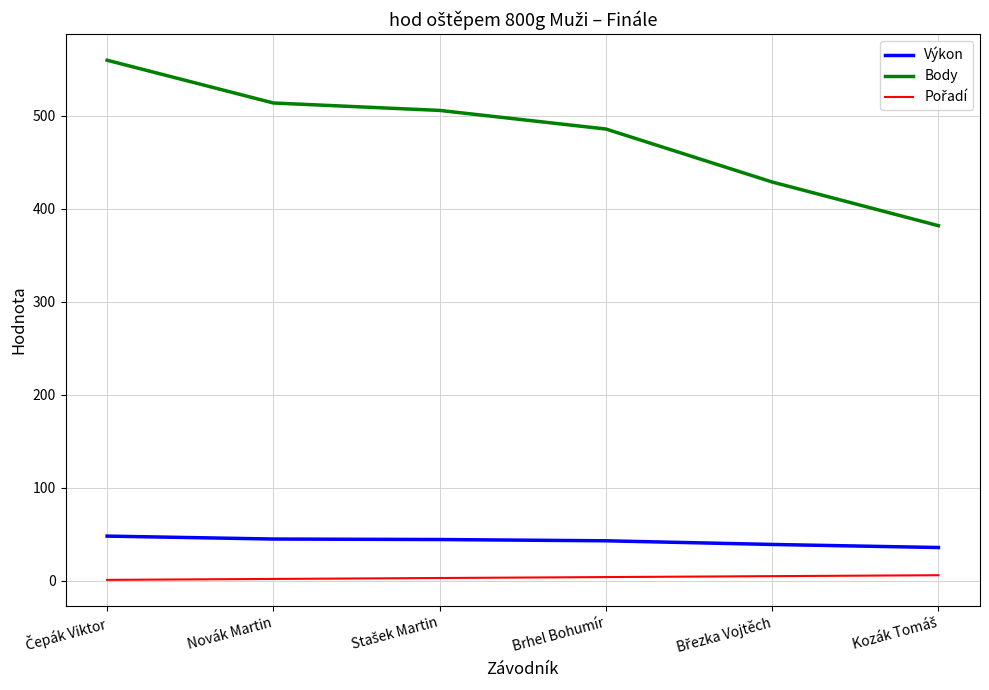

What is the minimum value for Body?

382.0